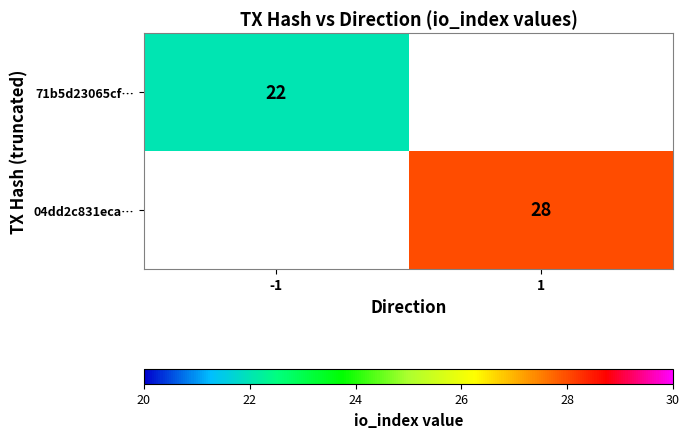

Count the number of data series in this chart.

2